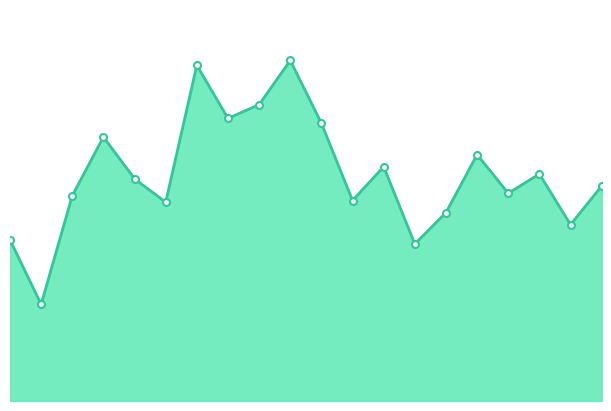

Does the chart have visible grid lines?

No